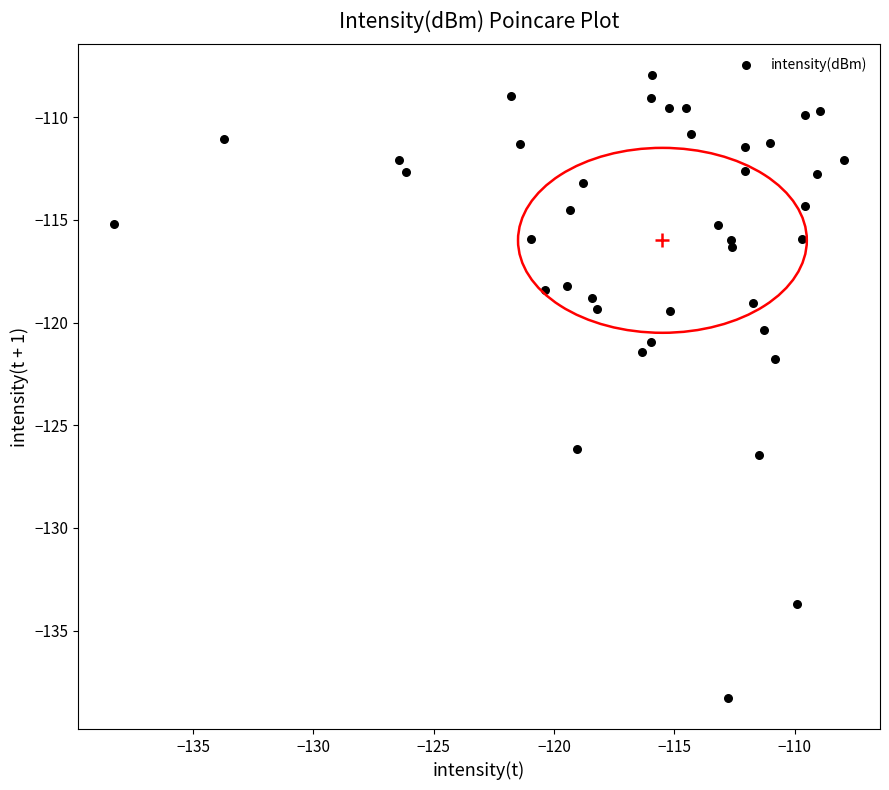

What is the range of Y values (max minus min)?

30.3